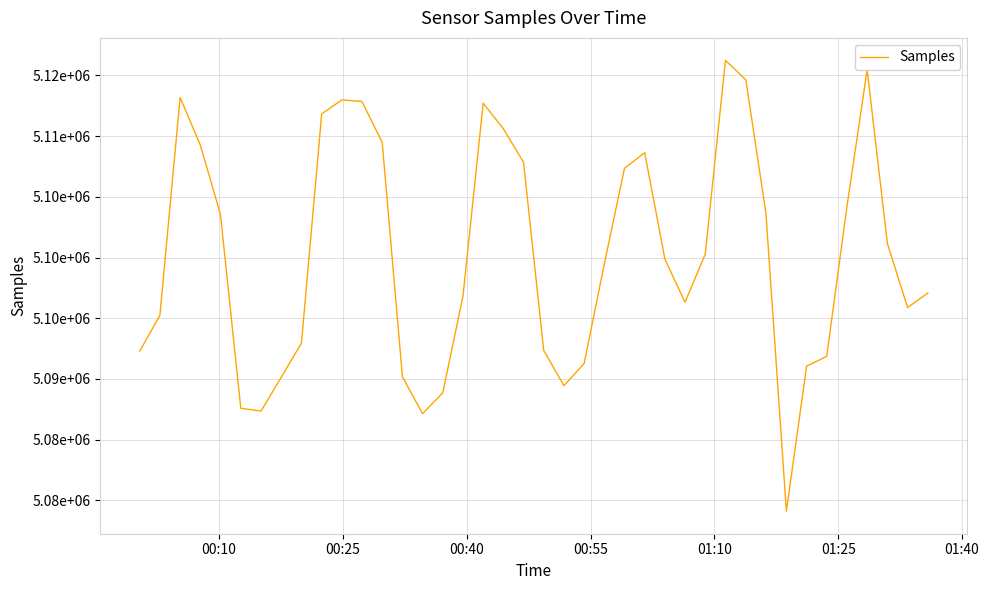

What is the maximum value shown in the chart?

5116238